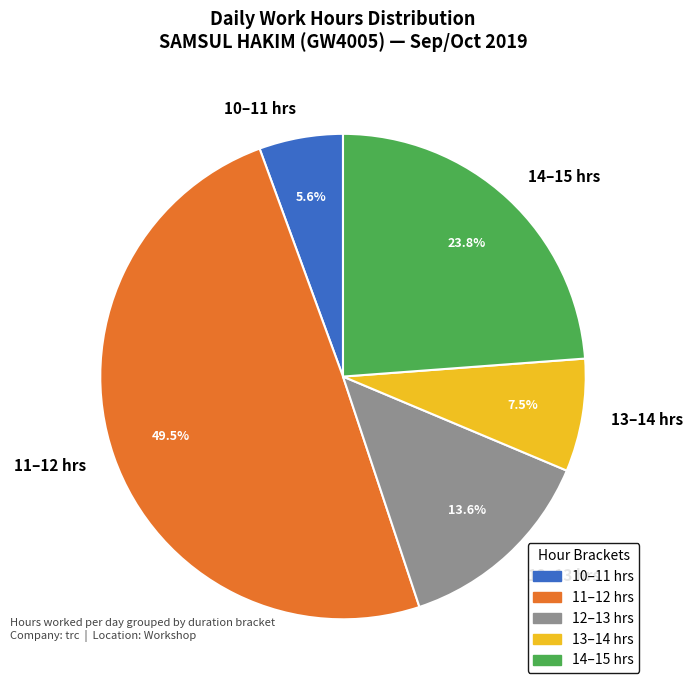

Approximately how many times larger is the value at 12–13 hrs compared to 14–15 hrs?

0.6